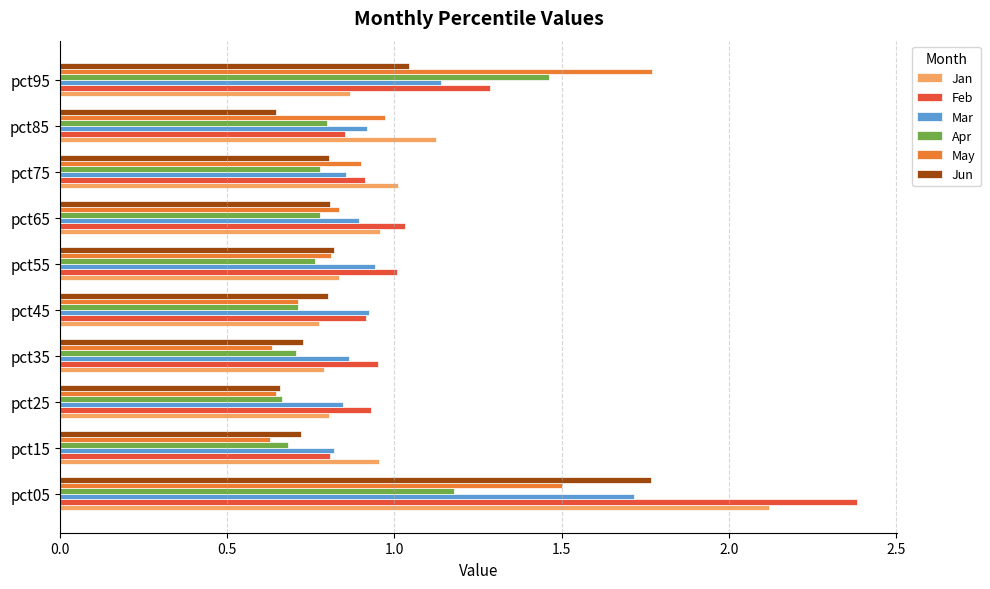

The value of Apr at pct45 is 0.7. True or false?

True